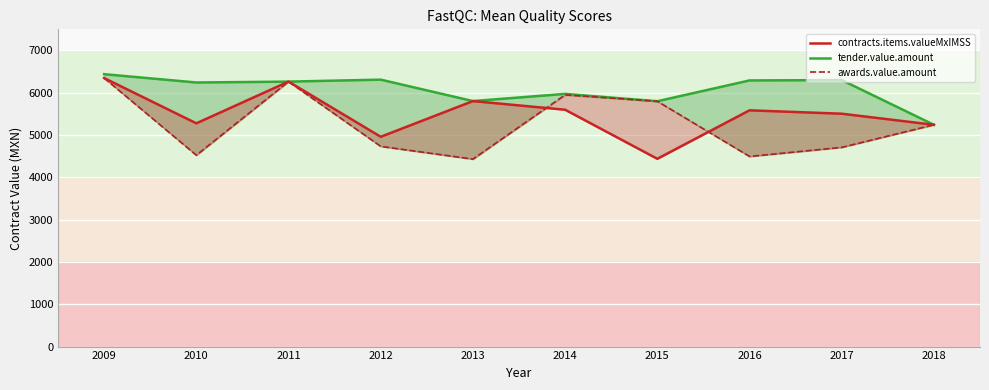

How many data points in tender.value.amount are less than 6264?

5